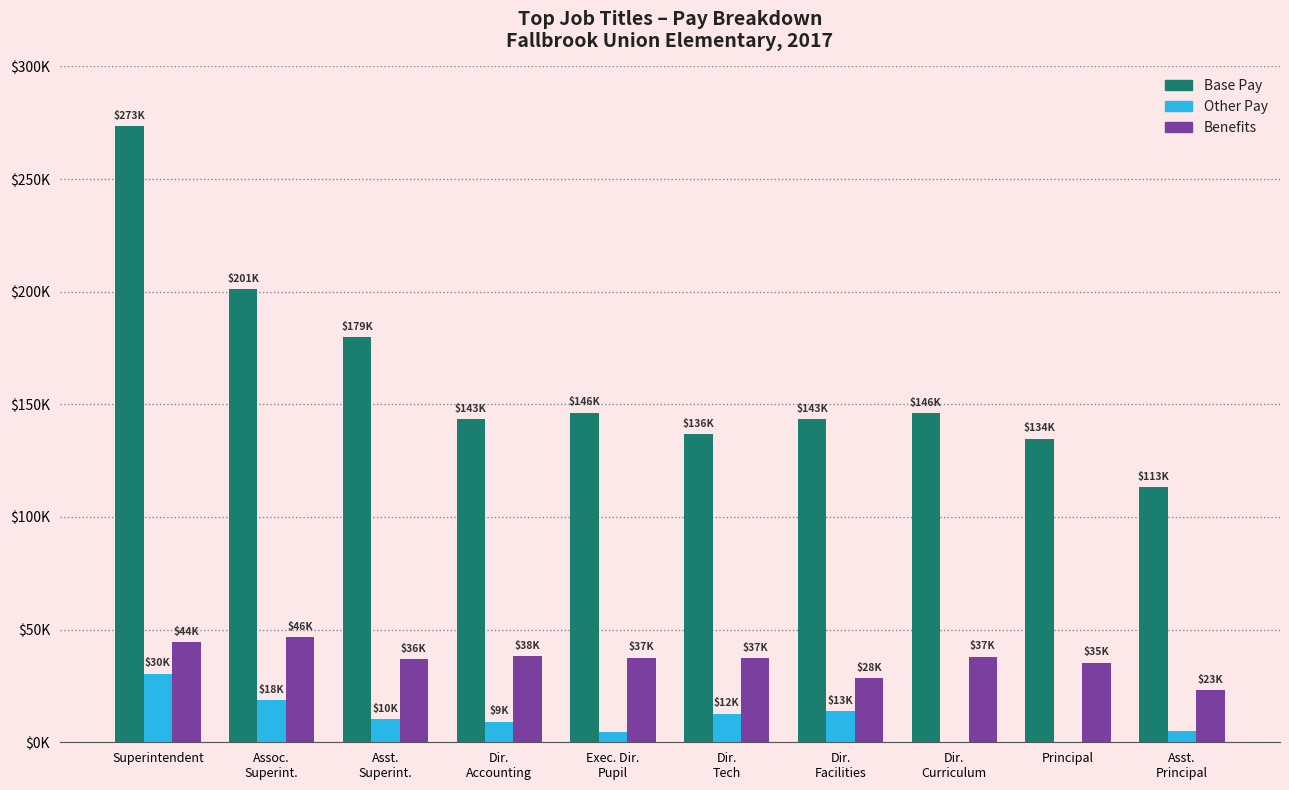

Reading left to right, extract all data points from this chart.

Base Pay: 273400	201041	179736	143349	146271	136749	143349	146128	134628	113136
Other Pay: 30359	18556	10298	9121	4414	12529	13822	300	0	4826
Benefits: 44356	46680	36933	38193	37489	37231	28457	37886	35301	23118